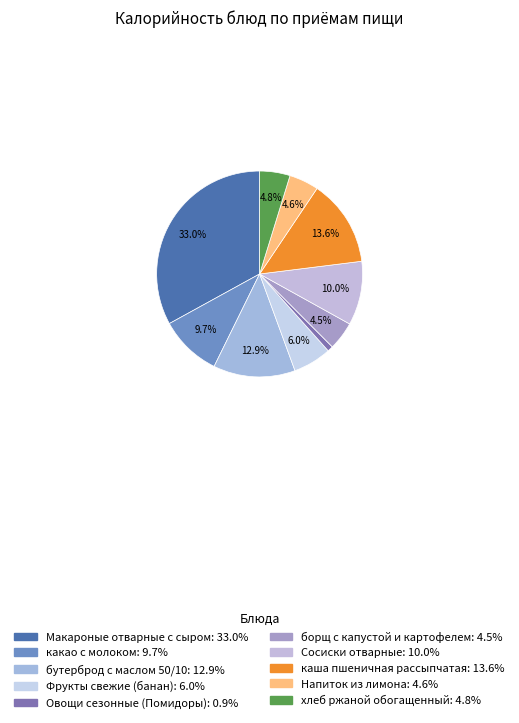

To the nearest percent, what percentage of the pie is каша пшеничная рассыпчатая?

14%